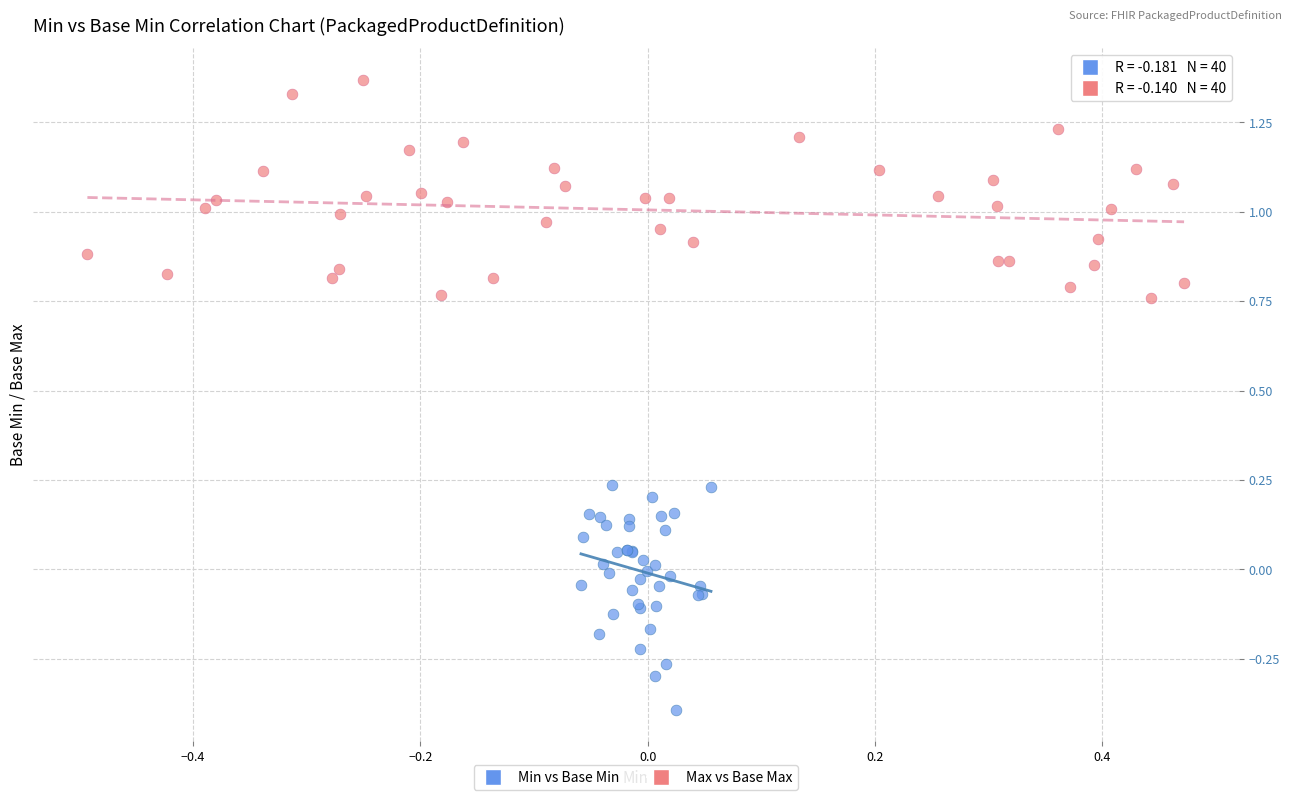

Which series contains the highest Y value?

Max vs Base Max